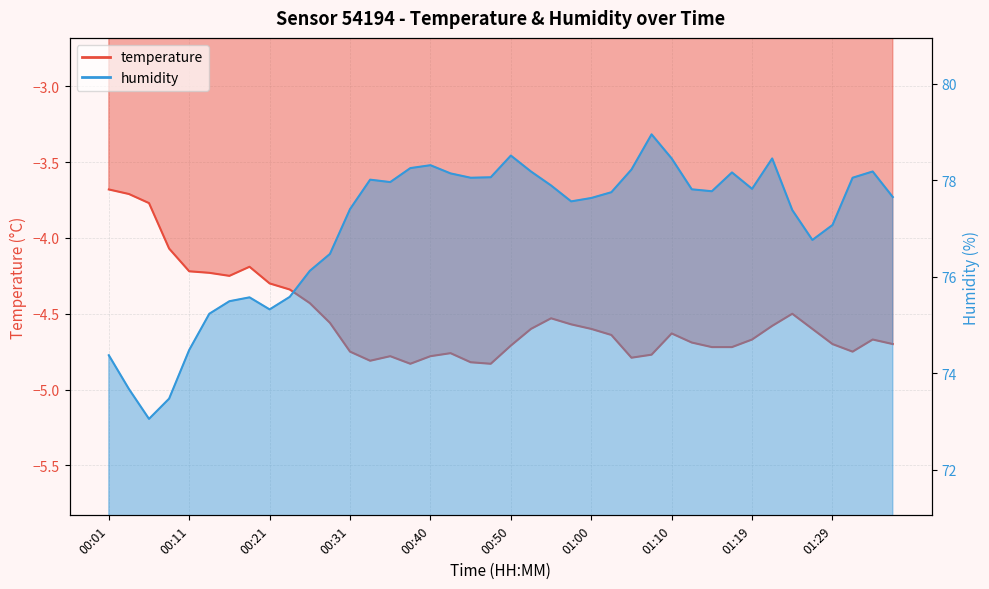

Rank the series at 00:01 from lowest to highest value.

temperature, humidity